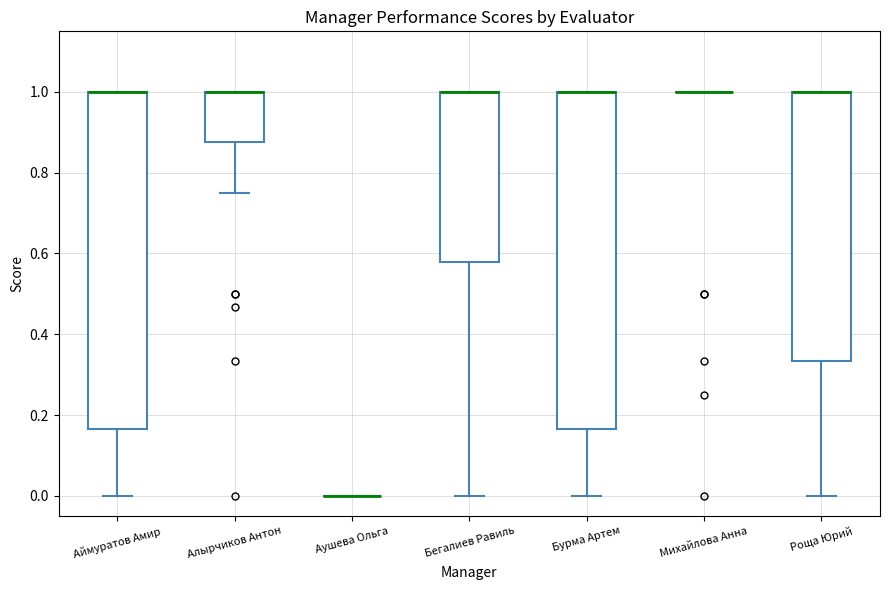

Reading left to right, transcribe this box plot: for each box, give where its median line is, the range the box spans, and where its two whiskers end, as read against the y-axis. The values are not printed on the chart, so give them approximately, as read against the axis.

Аймуратов Амир: median 1.00 (drawn on the box's upper edge), box 0.16 to 1.00, whiskers 0.00 to 1.00
Алырчиков Антон: median 1.00 (drawn on the box's upper edge), box 0.88 to 1.00, whiskers 0.76 to 1.00
Аушева Ольга: box collapsed to a line at 0.00, whiskers 0.00 to 0.00
Бегалиев Равиль: median 1.00 (drawn on the box's upper edge), box 0.58 to 1.00, whiskers 0.00 to 1.00
Бурма Артем: median 1.00 (drawn on the box's upper edge), box 0.16 to 1.00, whiskers 0.00 to 1.00
Михайлова Анна: box collapsed to a line at 1.00, whiskers 1.00 to 1.00
Роща Юрий: median 1.00 (drawn on the box's upper edge), box 0.34 to 1.00, whiskers 0.00 to 1.00